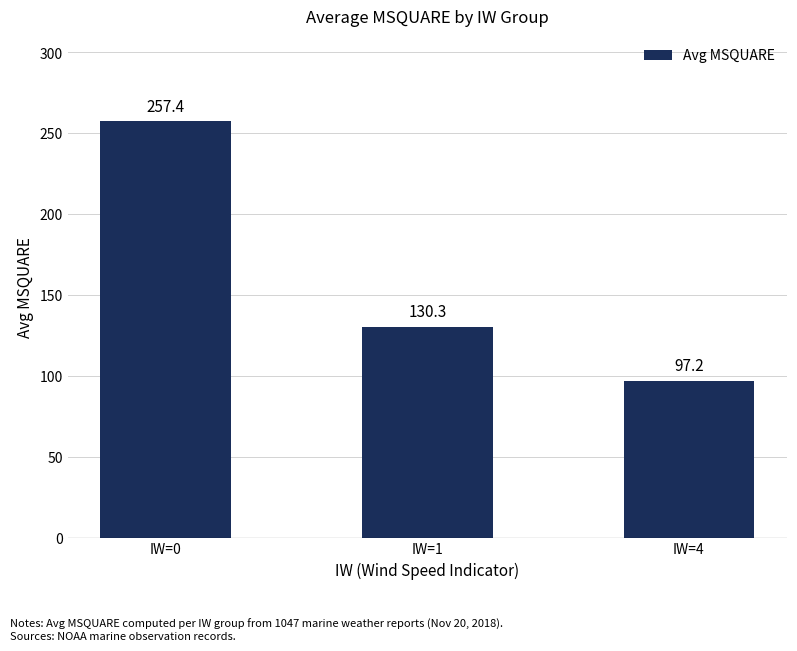

True or false: the data shows 190.0 at IW=1.

False